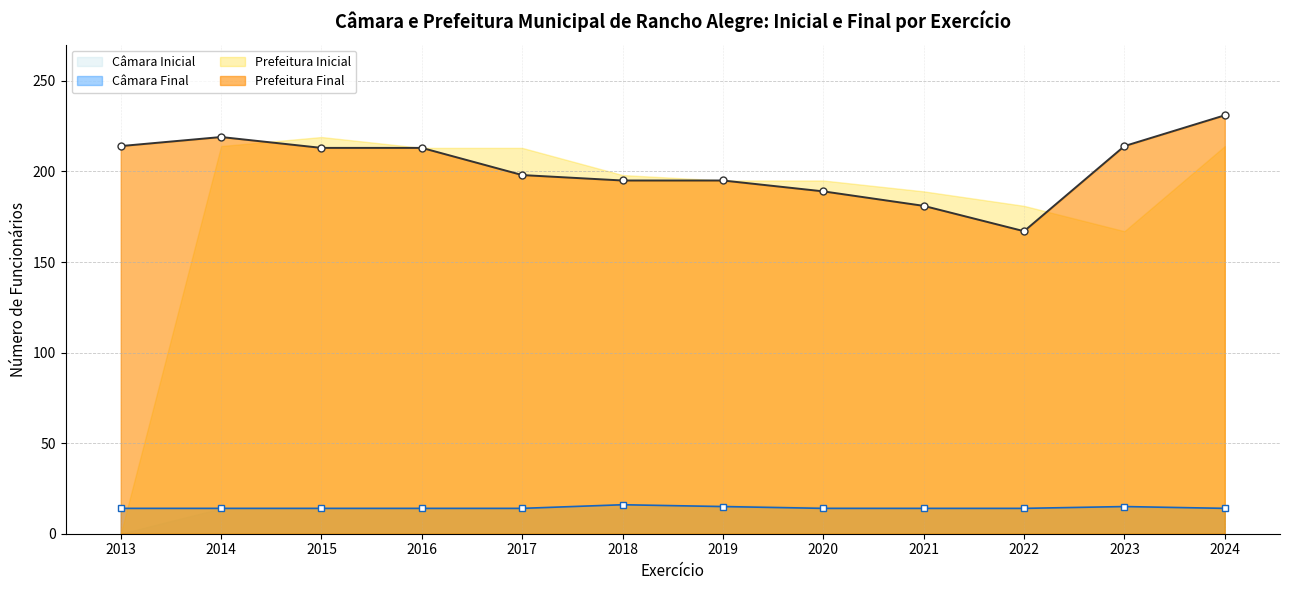

What is the difference between the highest and lowest values at 2015?

199